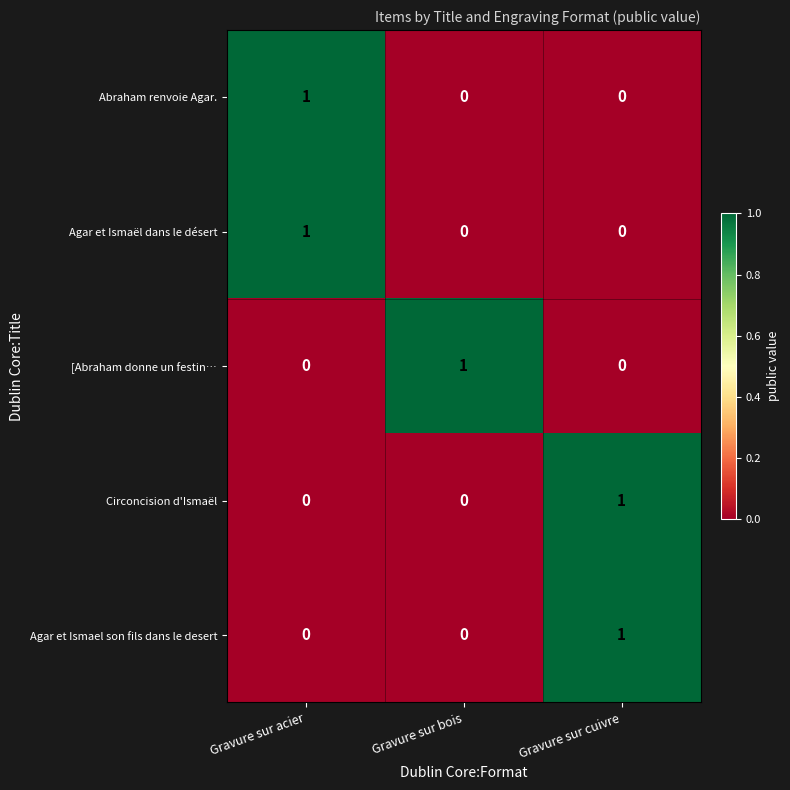

The value of [Abraham donne un festin… at Gravure sur acier is 0. True or false?

True